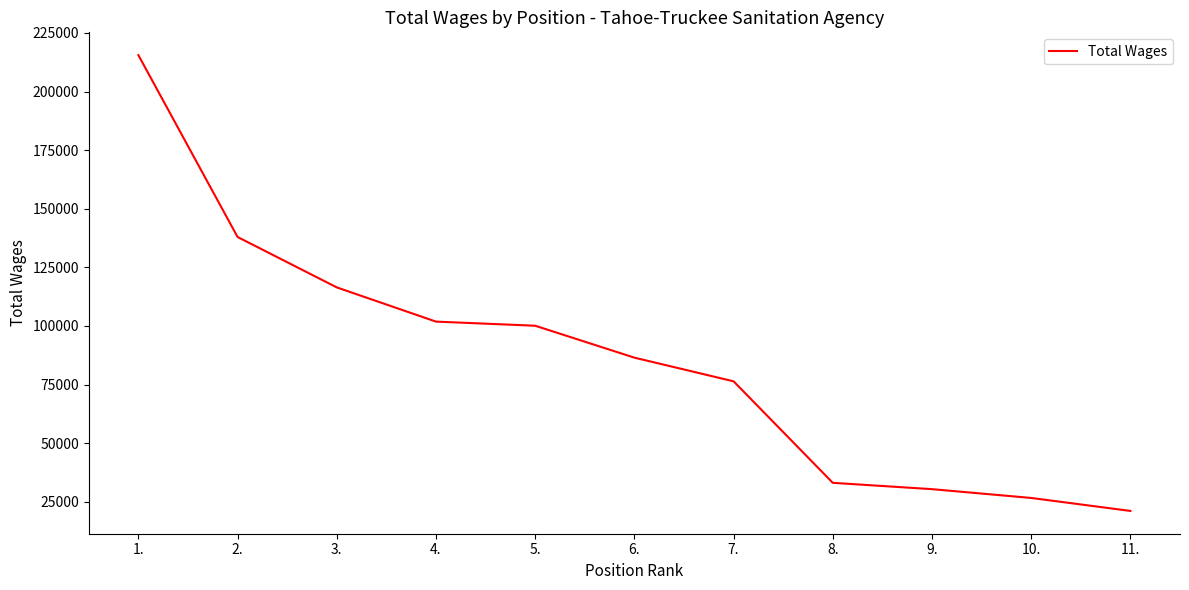

Rank the categories by value from lowest to highest.

11., 10., 9., 8., 7., 6., 5., 4., 3., 2., 1.